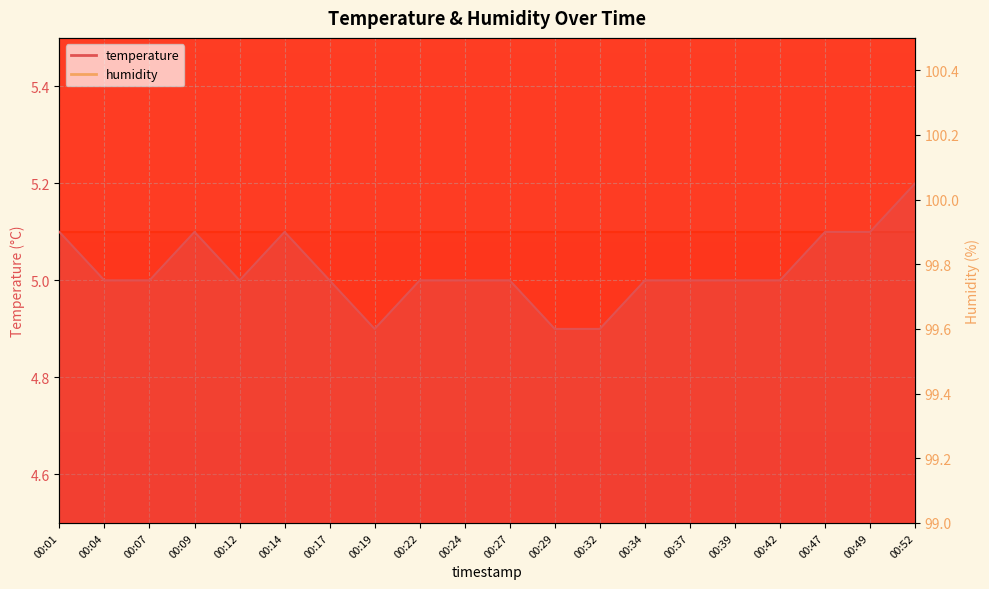

Rank the categories by value from highest to lowest.

00:52, 00:01, 00:09, 00:14, 00:47, 00:49, 00:04, 00:07, 00:12, 00:17, 00:22, 00:24, 00:27, 00:34, 00:37, 00:39, 00:42, 00:19, 00:29, 00:32